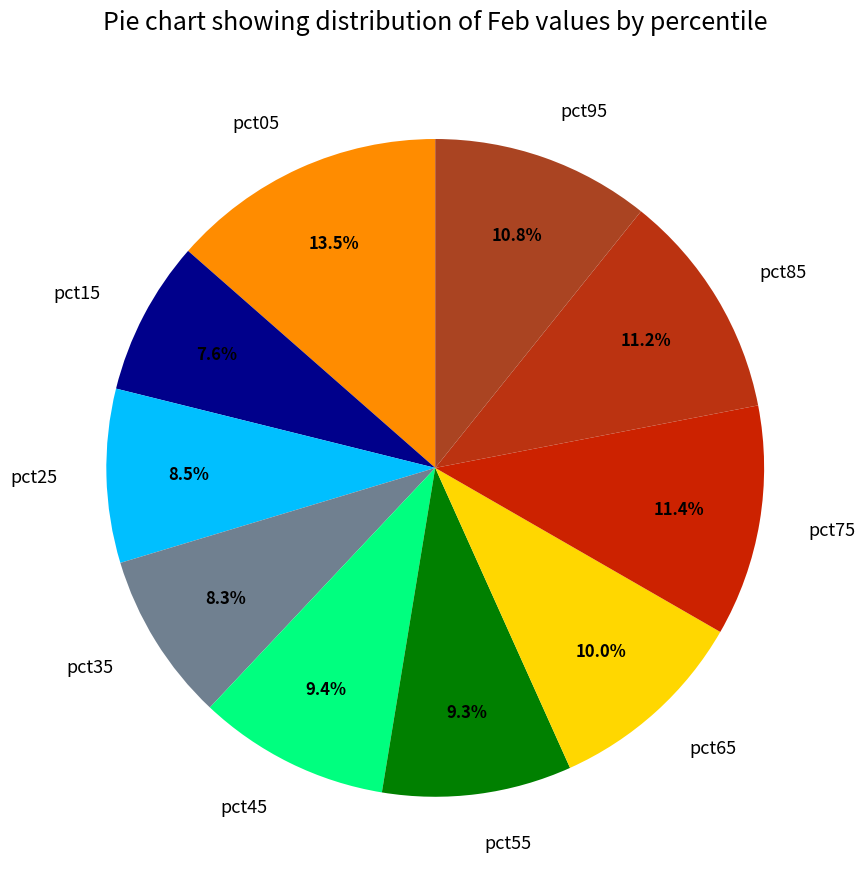

Is pct95 the majority of the pie?

No